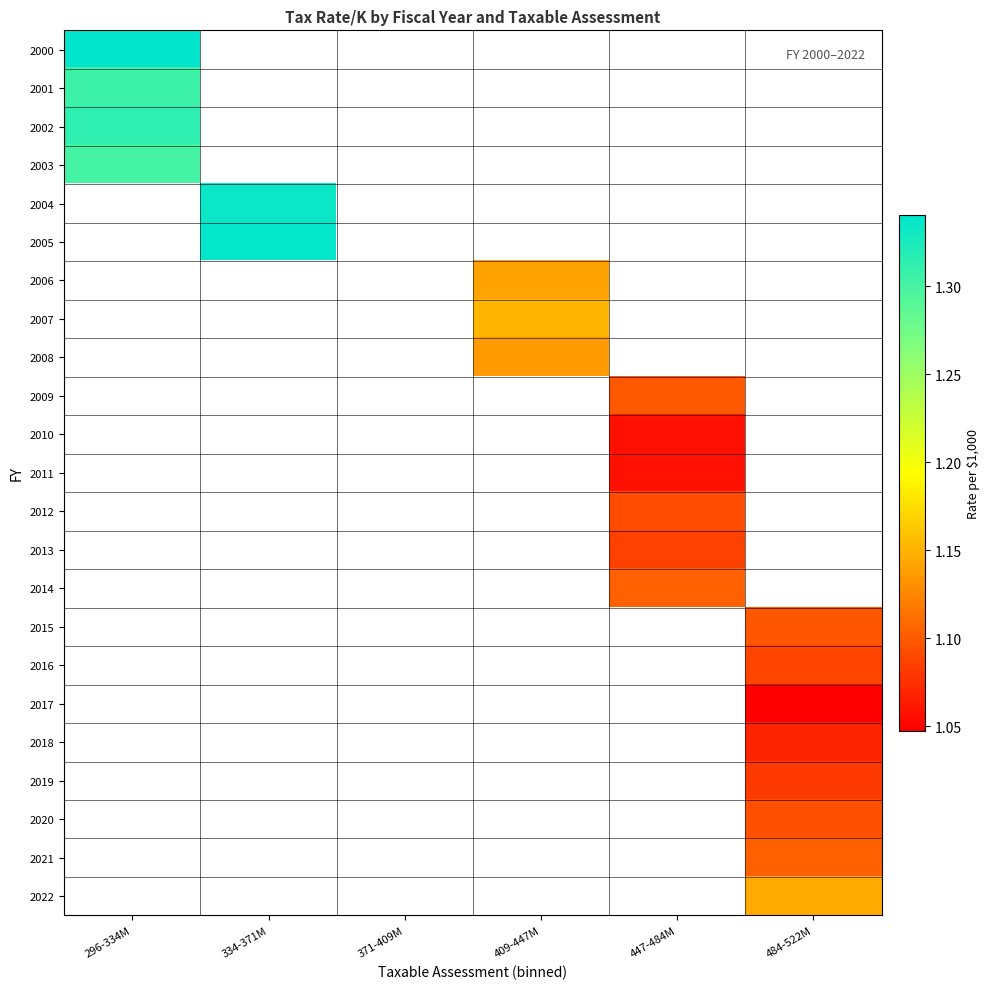

Rank the series at 296-334M from lowest to highest value.

2003, 2001, 2002, 2000, 2004, 2005, 2006, 2007, 2008, 2009, 2010, 2011, 2012, 2013, 2014, 2015, 2016, 2017, 2018, 2019, 2020, 2021, 2022